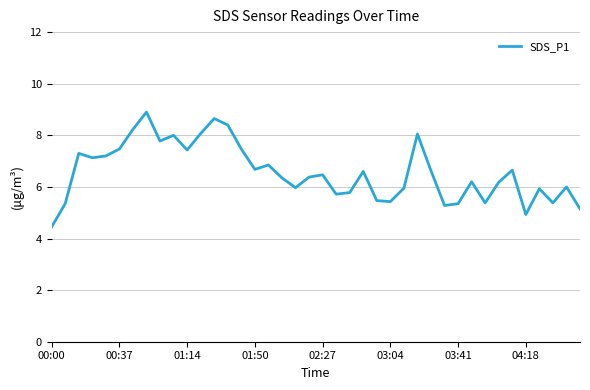

What is the greatest value displayed?

8.9